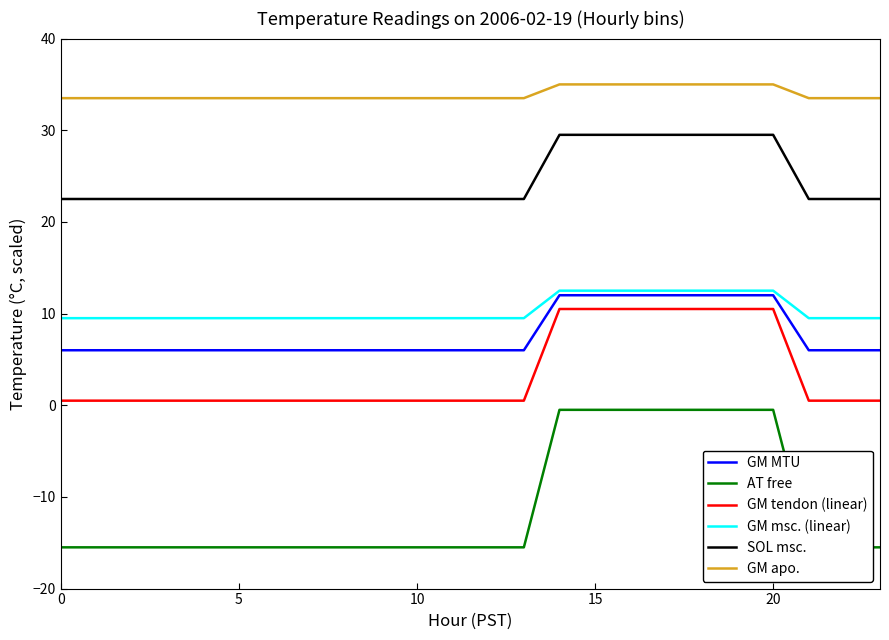

List the series in order of their peak value, highest first.

GM apo., SOL msc., GM msc. (linear), GM MTU, GM tendon (linear), AT free